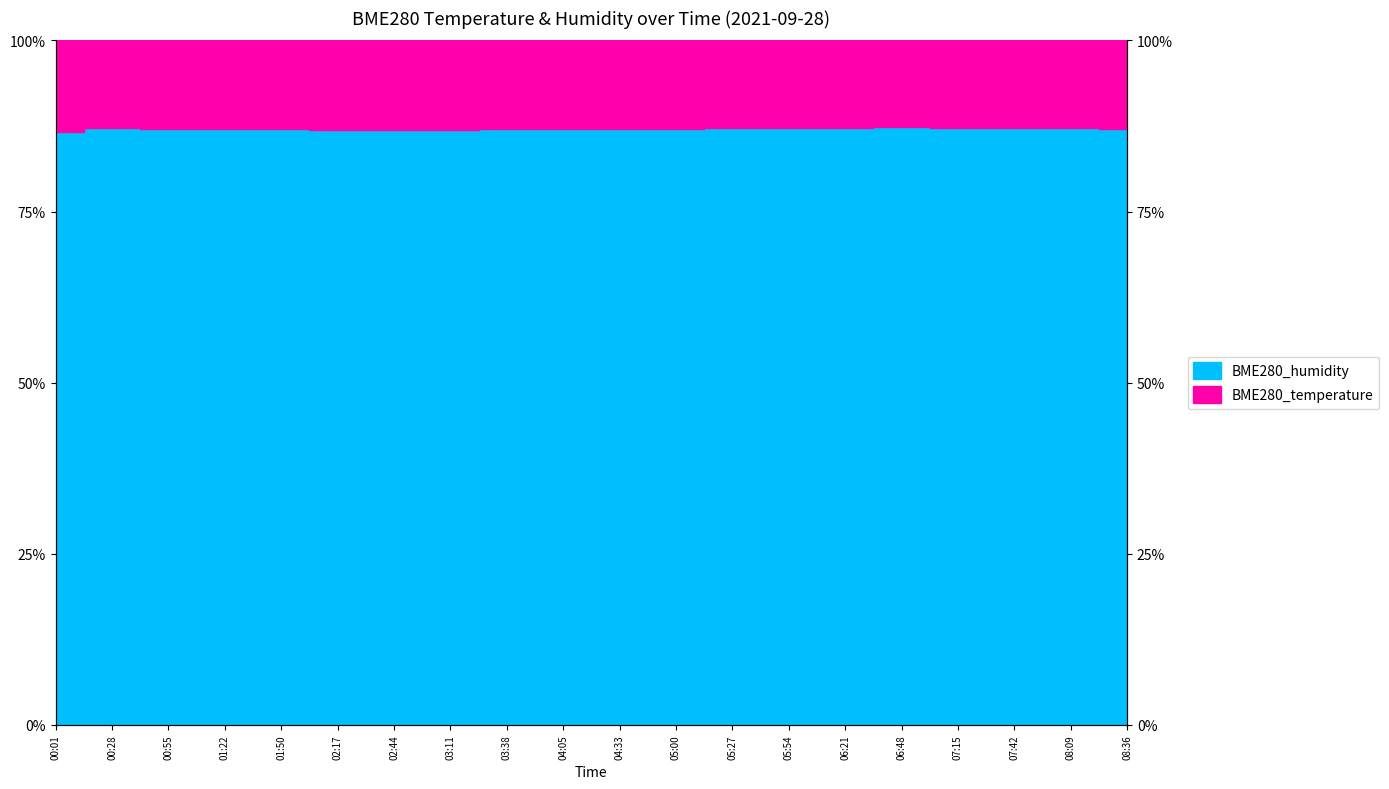

How many values exceed 87?

15